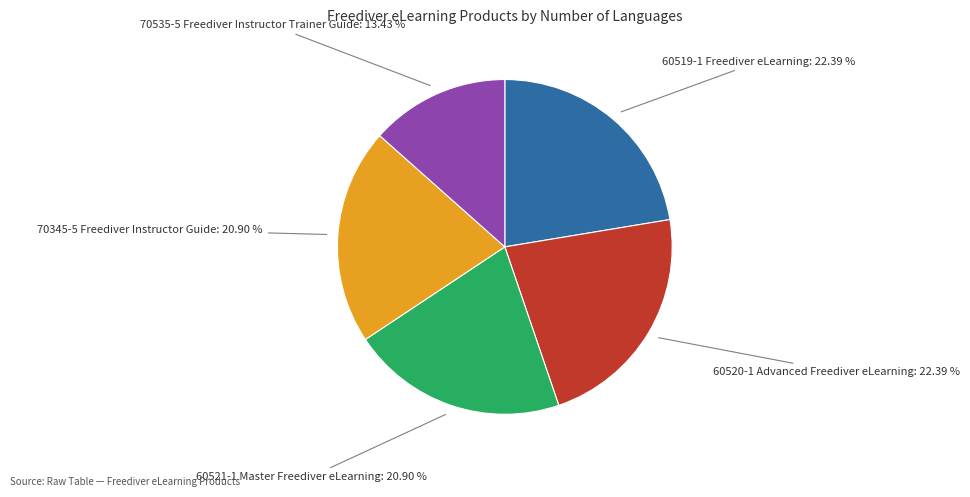

Is there a majority slice in this chart?

No